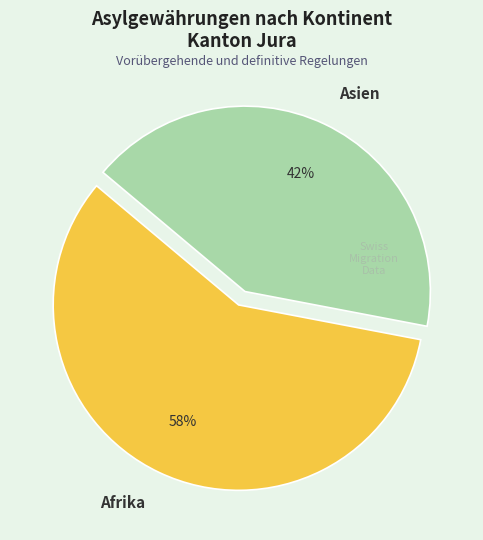

How many segments does this pie chart have?

2